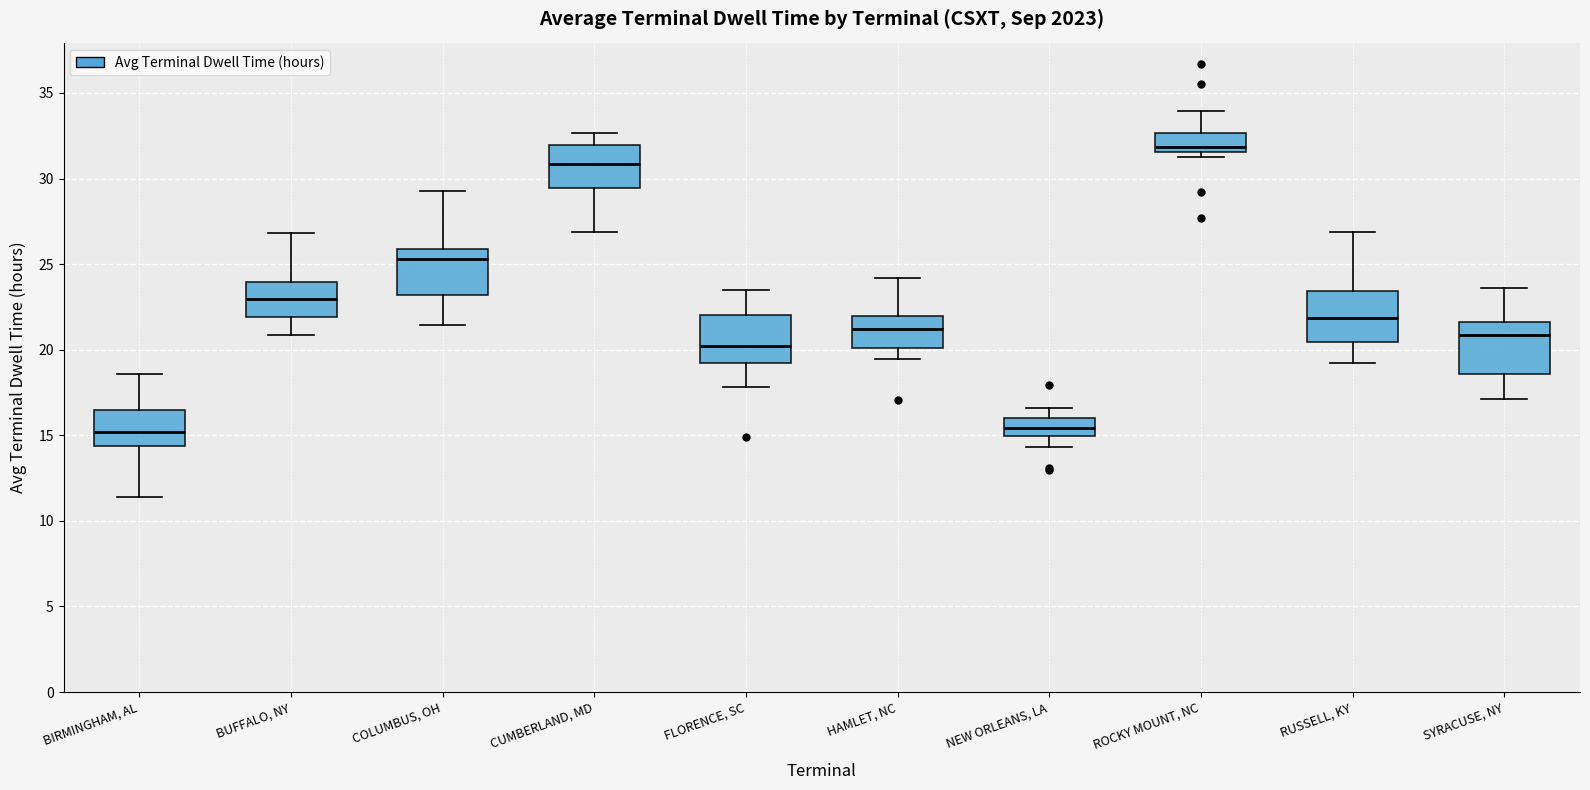

Reading left to right, transcribe this box plot: for each box, give where its median line is, the range the box spans, and where its two whiskers end, as read against the y-axis. The values are not printed on the chart, so give them approximately, as read against the axis.

BIRMINGHAM, AL: median 15.0, box 14.5 to 16.5, whiskers 11.5 to 18.5
BUFFALO, NY: median 23.0, box 22.0 to 24.0, whiskers 21.0 to 27.0
COLUMBUS, OH: median 25.5, box 23.0 to 26.0, whiskers 21.5 to 29.0
CUMBERLAND, MD: median 31.0, box 29.5 to 32.0, whiskers 27.0 to 32.5
FLORENCE, SC: median 20.0, box 19.0 to 22.0, whiskers 18.0 to 23.5
HAMLET, NC: median 21.0, box 20.0 to 22.0, whiskers 19.5 to 24.0
NEW ORLEANS, LA: median 15.5, box 15.0 to 16.0, whiskers 14.5 to 16.5
ROCKY MOUNT, NC: median 32.0, box 31.5 to 32.5, whiskers 31.0 to 34.0
RUSSELL, KY: median 22.0, box 20.5 to 23.5, whiskers 19.0 to 27.0
SYRACUSE, NY: median 21.0, box 18.5 to 21.5, whiskers 17.0 to 23.5